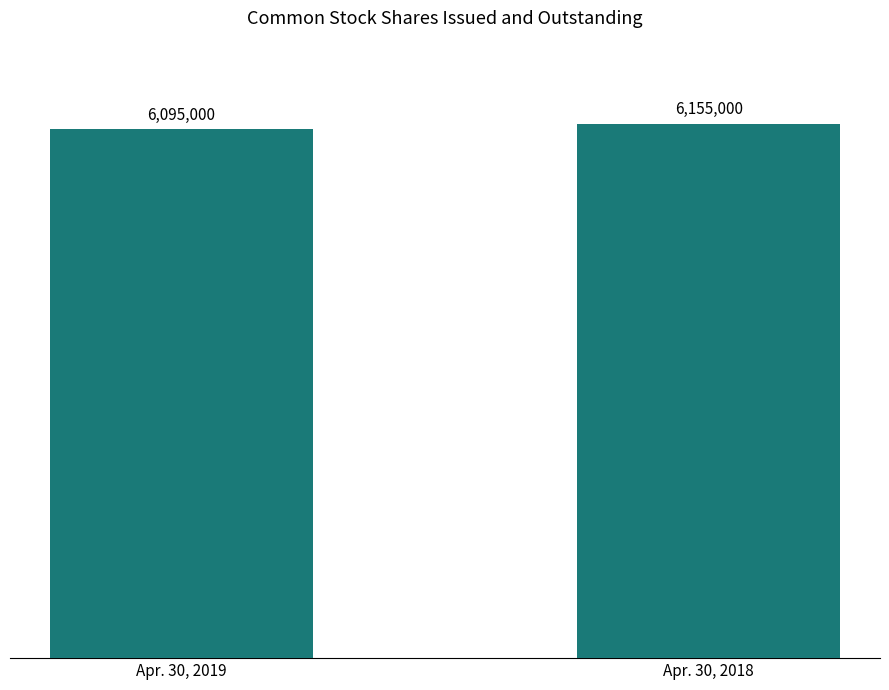

Reading left to right, what are all the values shown in this chart?

6095000	6155000